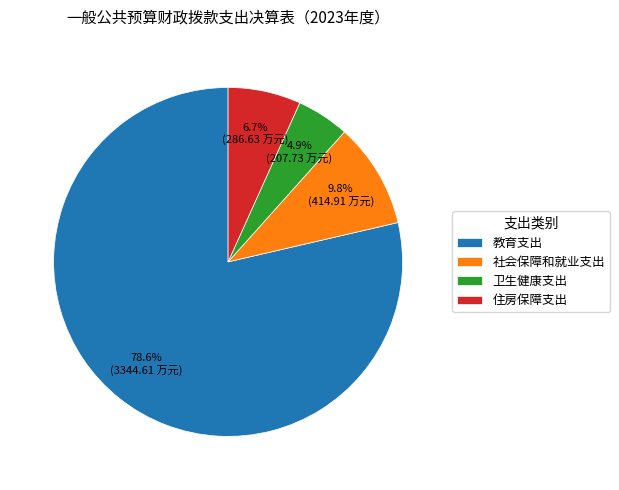

Which has a higher value, 社会保障和就业支出 or 卫生健康支出?

社会保障和就业支出